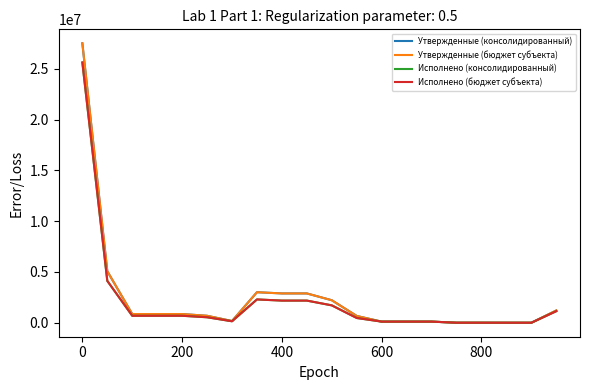

Does the chart display data point markers on the line(s)?

No